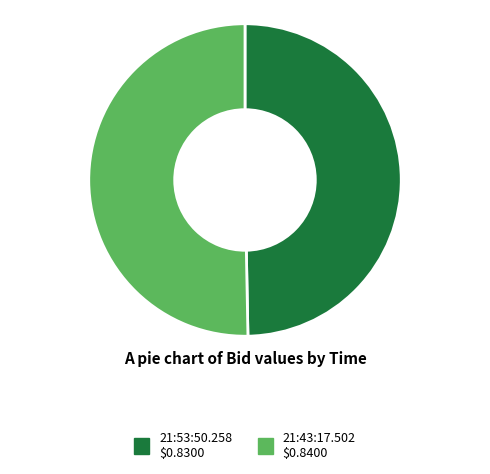

Which category has the smallest portion of the pie?

21:53:50.258